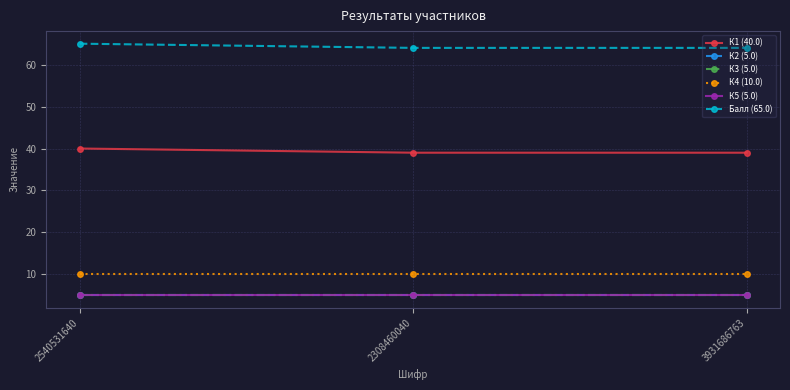

The value of Балл (65.0) at 2540531640 is 105. True or false?

False